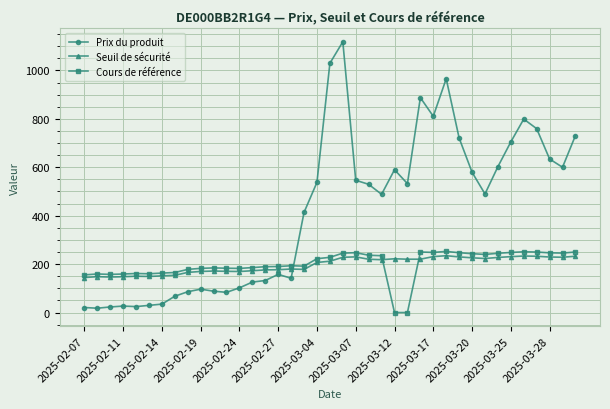

How many values in the Cours de référence series are below 193?

19